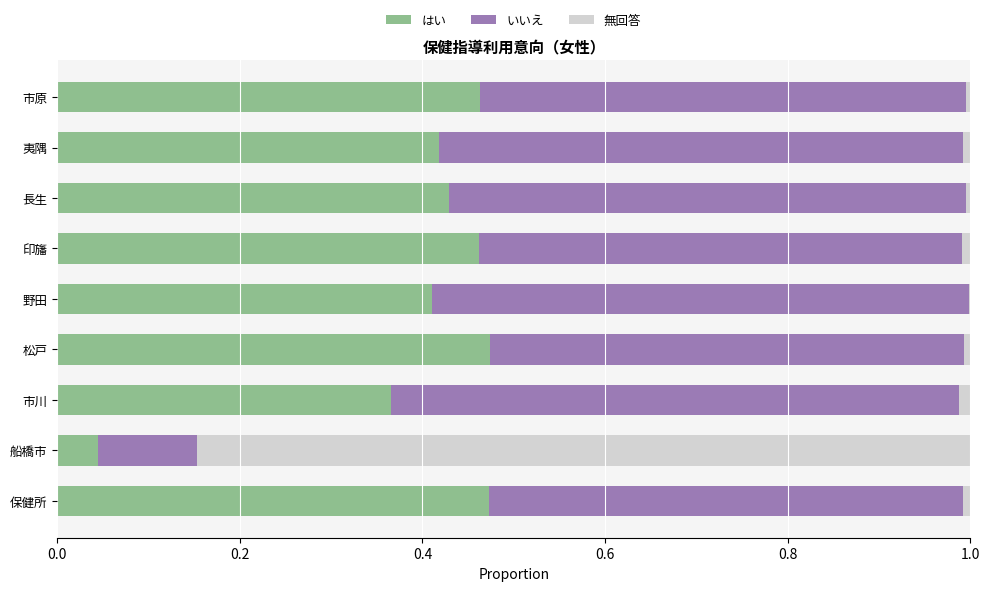

What is the total value across all series at 船橋市?

1.0